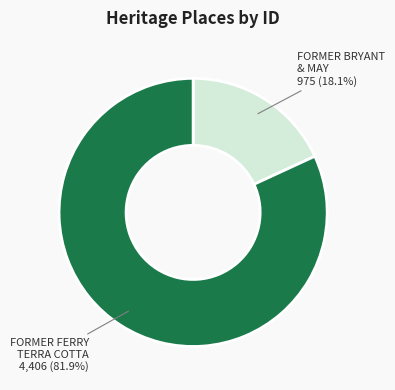

Rank the categories by value from highest to lowest.

FORMER FERRY TERRA COTTA, FORMER BRYANT & MAY